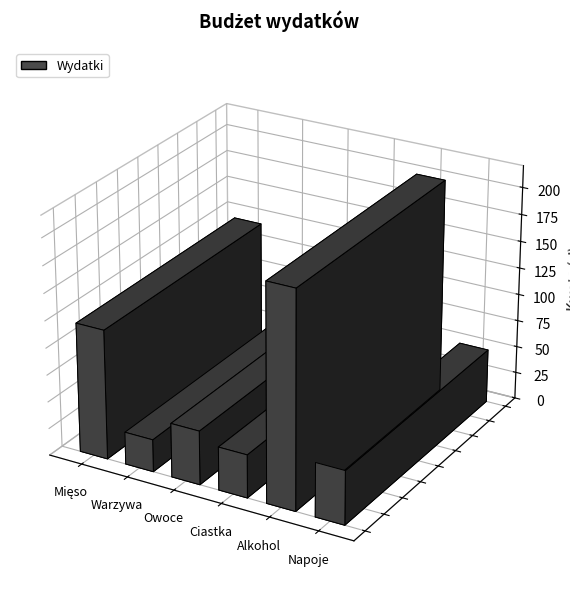

What is the approximate value at Owoce?

50